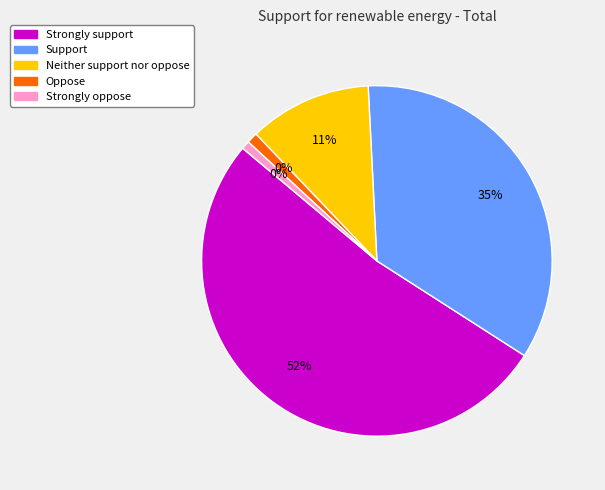

To the nearest percent, what is the combined percentage of Oppose and Neither support nor oppose?

12%